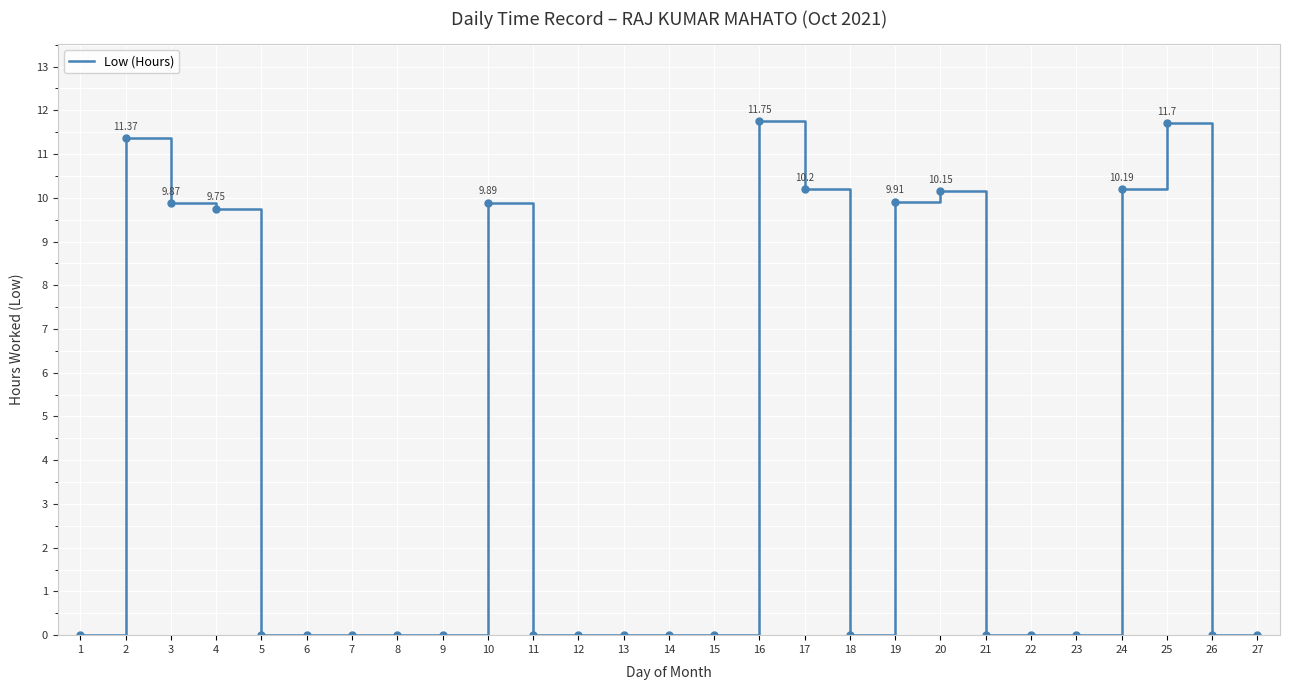

True or false: the data shows 0.0 at 1.

True